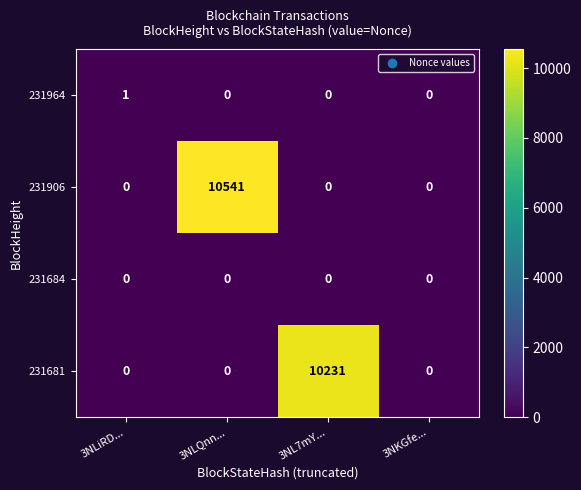

At which category is the sum across all series the highest?

3NLQnn...